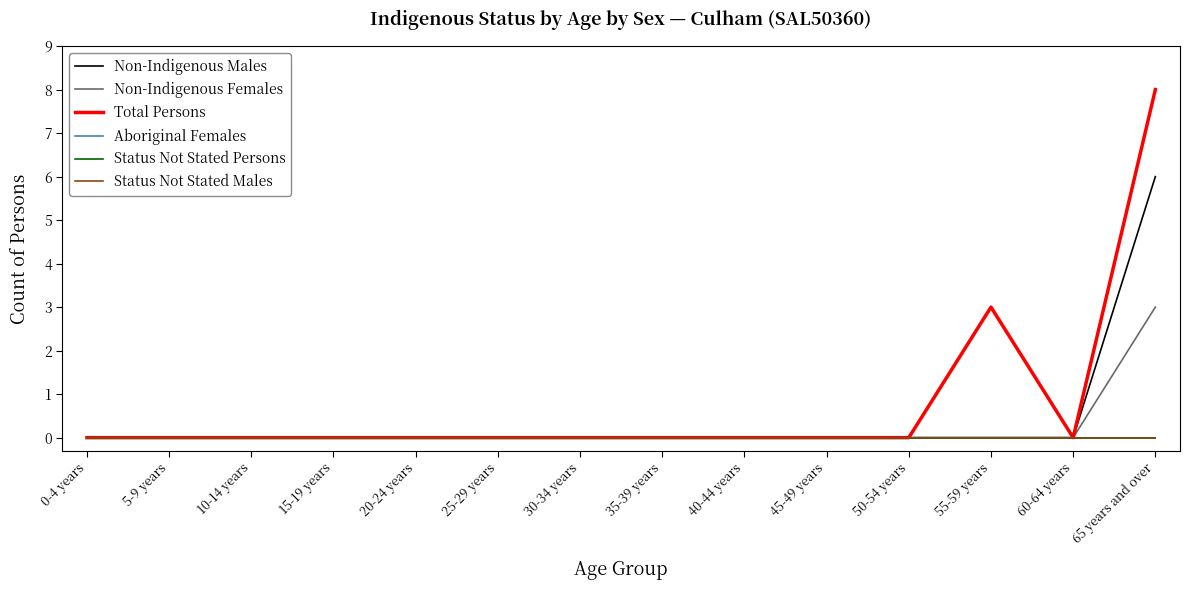

Does the chart display data point markers on the line(s)?

No